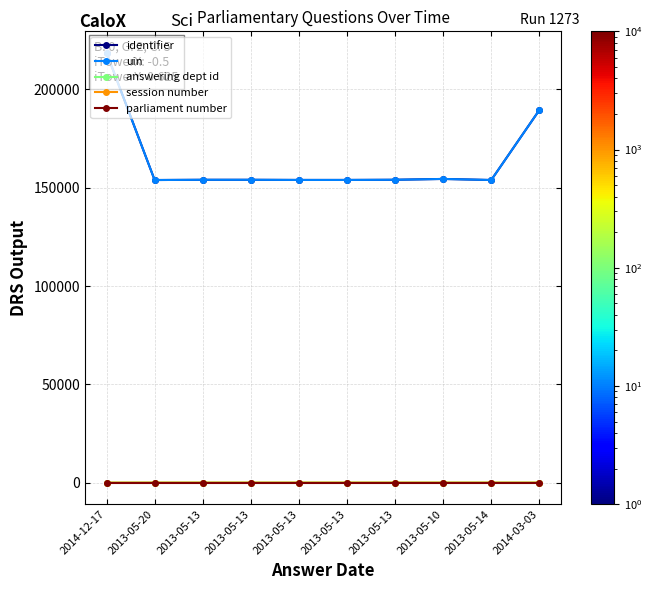

Reading left to right, transcribe all the data shown in this chart.

identifier: 2014-12-17=218595	2013-05-20=153902	2013-05-13=154017	2013-05-13=154018	2013-05-13=153939	2013-05-13=153940	2013-05-13=154029	2013-05-10=154454	2013-05-14=153906	2014-03-03=189479
uin: 2014-12-17=218595	2013-05-20=153902	2013-05-13=154017	2013-05-13=154018	2013-05-13=153939	2013-05-13=153940	2013-05-13=154029	2013-05-10=154454	2013-05-14=153906	2014-03-03=189479
answering dept id: 2014-12-17=26	2013-05-20=53	2013-05-13=53	2013-05-13=53	2013-05-13=53	2013-05-13=53	2013-05-13=53	2013-05-10=58	2013-05-14=60	2014-03-03=58
session number: 2014-12-17=4	2013-05-20=3	2013-05-13=3	2013-05-13=3	2013-05-13=3	2013-05-13=3	2013-05-13=3	2013-05-10=3	2013-05-14=3	2014-03-03=3
parliament number: 2014-12-17=55	2013-05-20=55	2013-05-13=55	2013-05-13=55	2013-05-13=55	2013-05-13=55	2013-05-13=55	2013-05-10=55	2013-05-14=55	2014-03-03=55